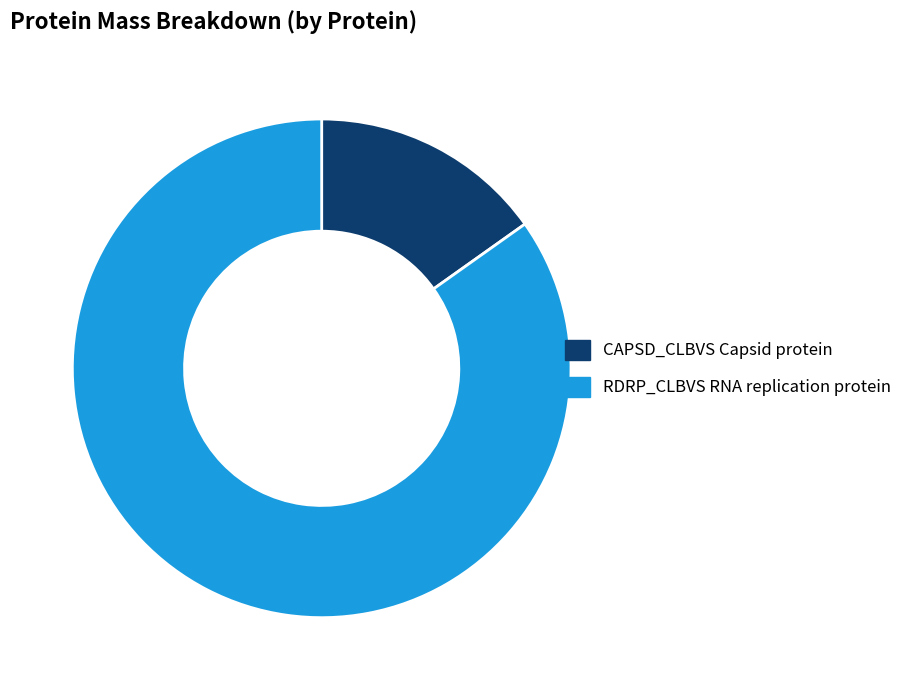

How many segments does this pie chart have?

2